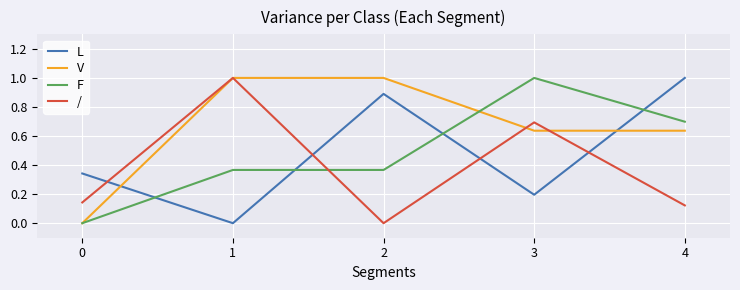

What is the difference between the highest and lowest values at 3?

0.8